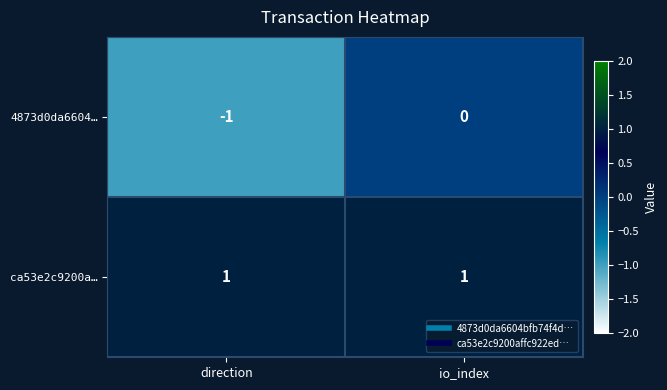

What is the maximum value shown in the chart?

1